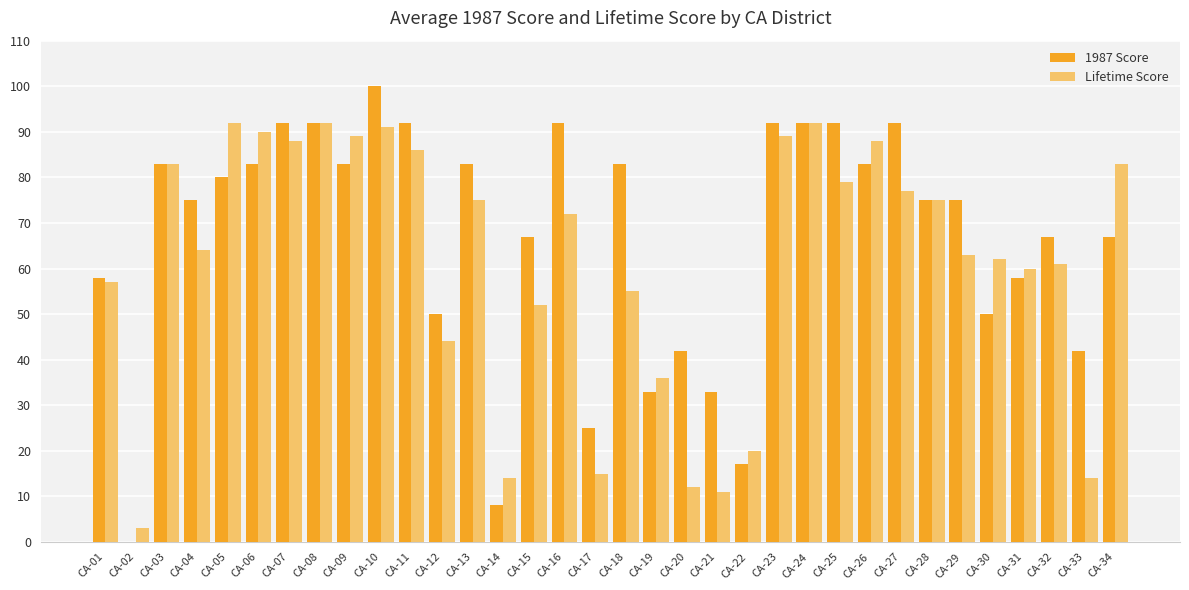

At which category is the sum across all series the highest?

CA-10